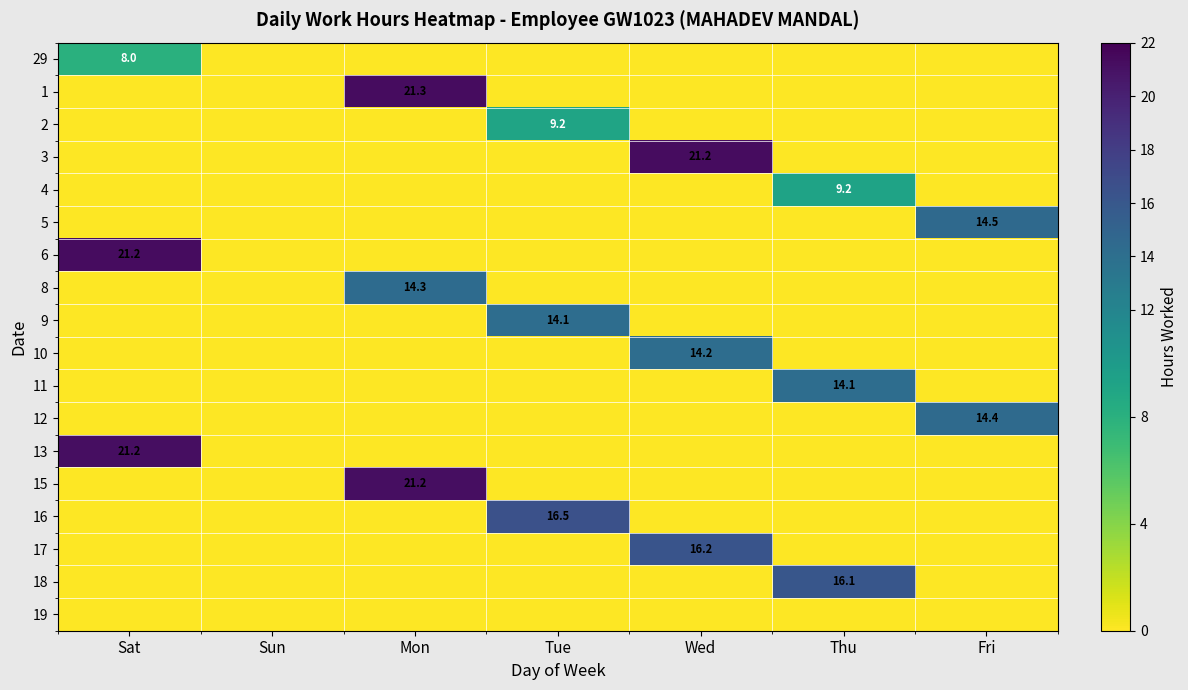

List the labels in order of 16 value, largest first.

Tue, Sat, Sun, Mon, Wed, Thu, Fri